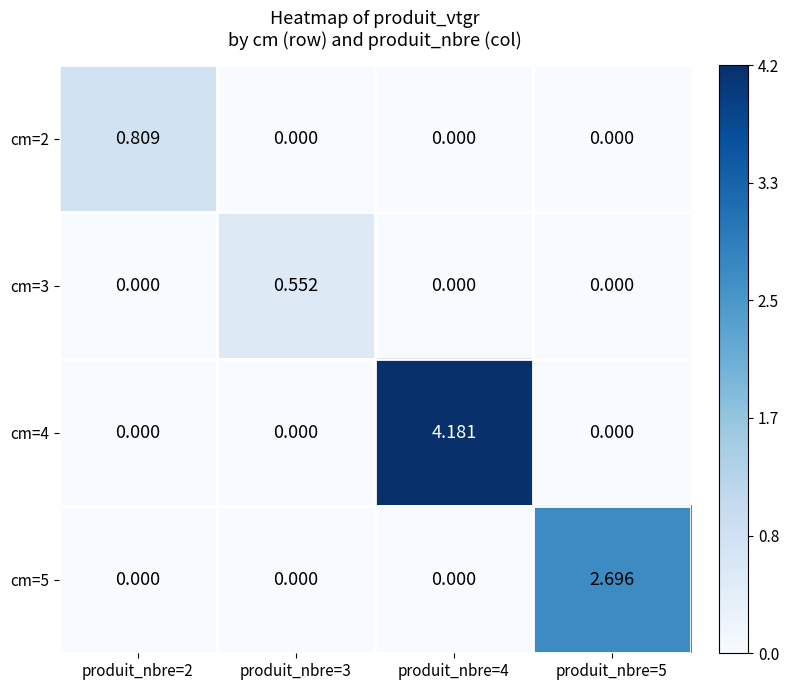

Reading right to left, what are all the values shown in this chart?

cm=2: produit_nbre=5=0.0	produit_nbre=4=0.0	produit_nbre=3=0.0	produit_nbre=2=0.8
cm=3: produit_nbre=5=0.0	produit_nbre=4=0.0	produit_nbre=3=0.6	produit_nbre=2=0.0
cm=4: produit_nbre=5=0.0	produit_nbre=4=4.2	produit_nbre=3=0.0	produit_nbre=2=0.0
cm=5: produit_nbre=5=2.7	produit_nbre=4=0.0	produit_nbre=3=0.0	produit_nbre=2=0.0